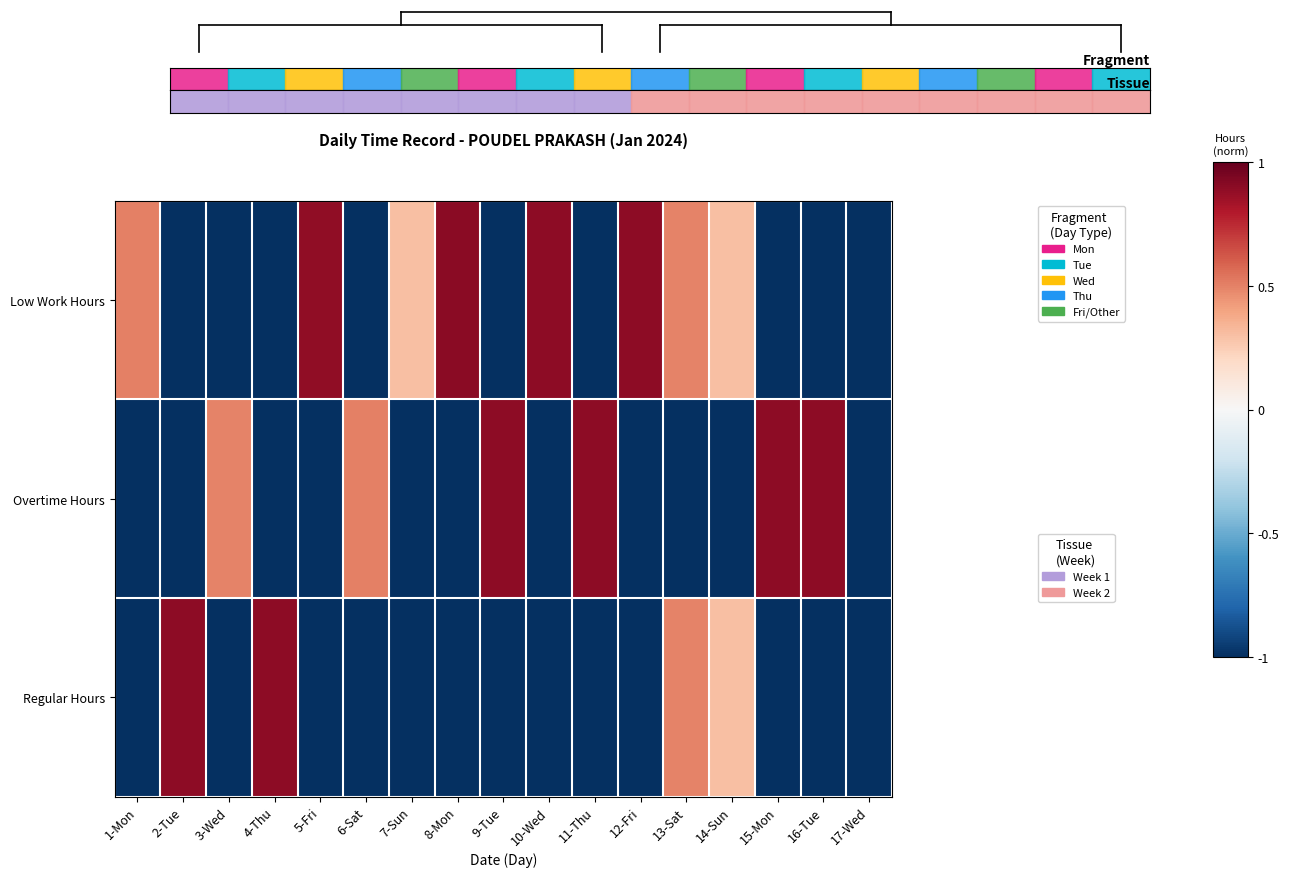

What is the total value across all series at 3-Wed?

-1.5